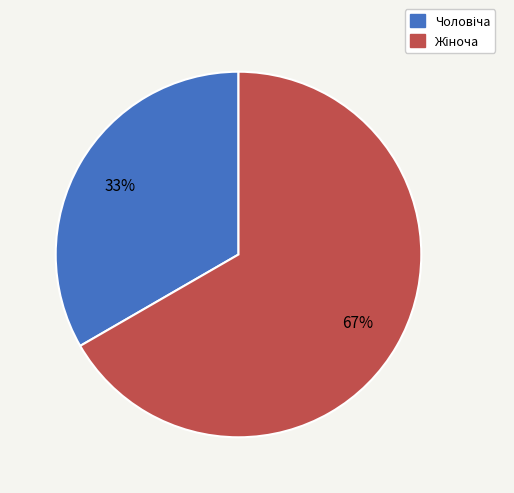

To the nearest percent, what is the average slice percentage?

50%